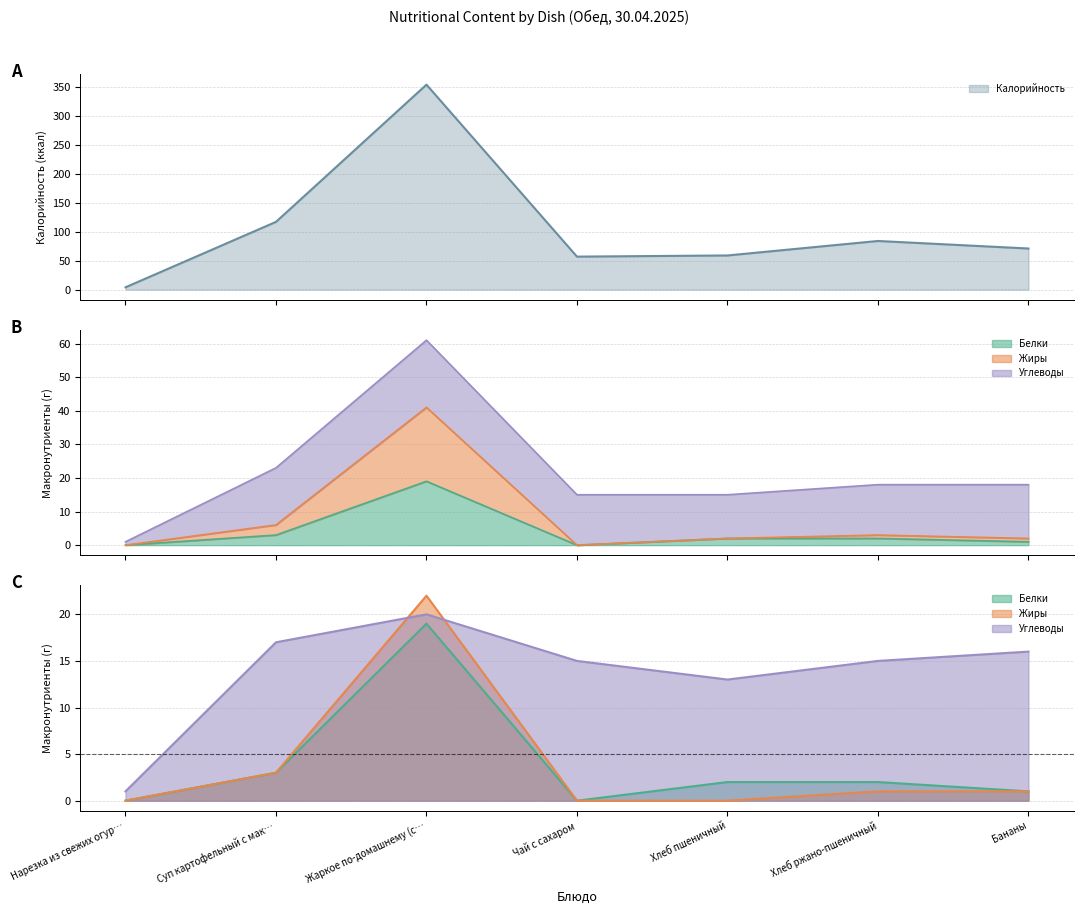

Where do Углеводы and Жиры first cross each other?

Суп картофельный с мак… and Жаркое по-домашнему (с…